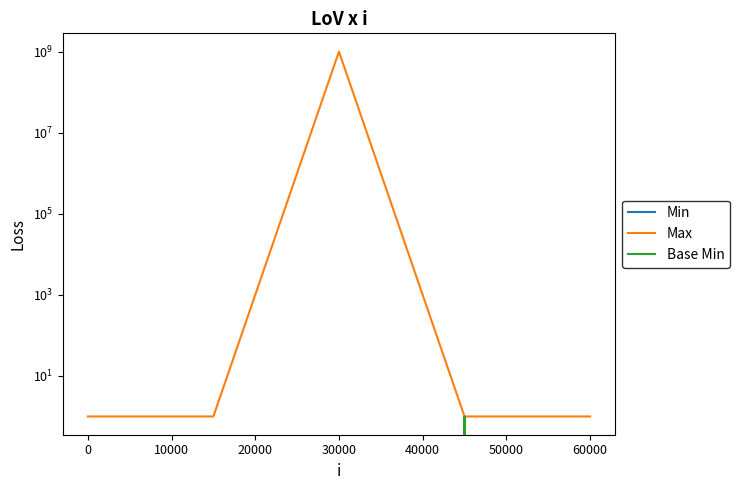

What is the label of the 4th point from the left?

20000